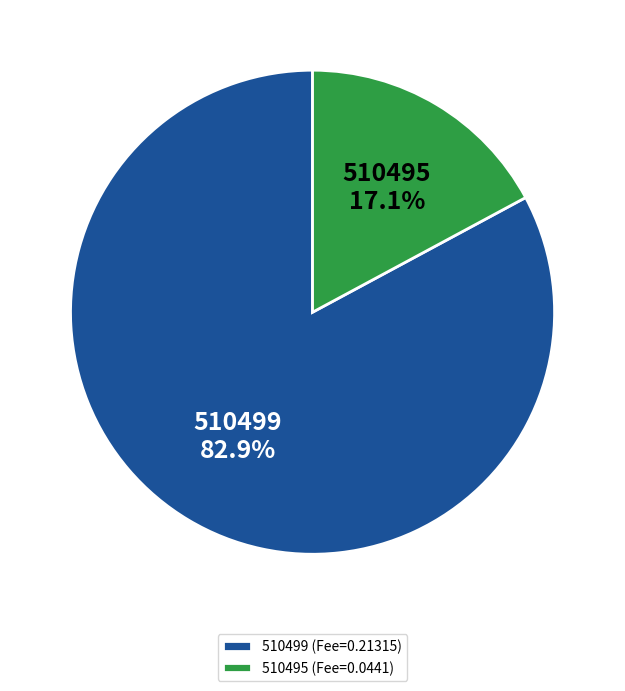

Do 510499 and 510495 together represent more than half of the pie?

Yes